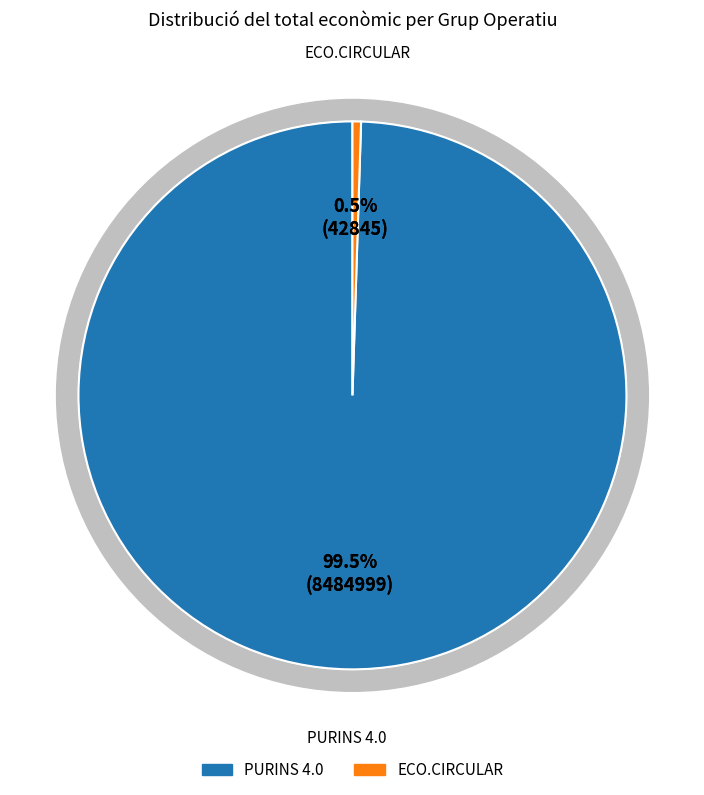

To the nearest percent, what percentage of the pie is Grup Operatiu ECO.CIRCULAR?

1%